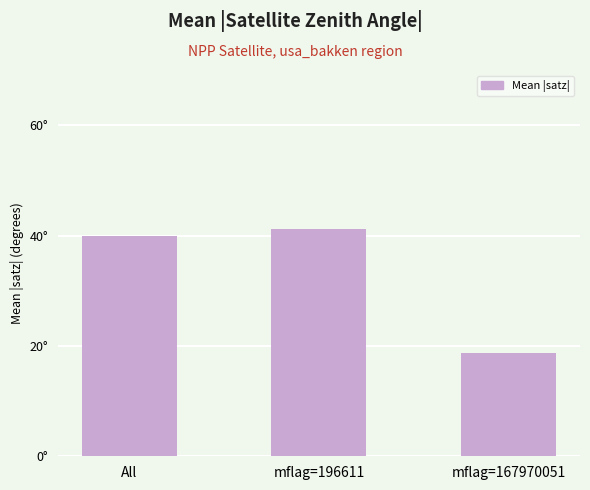

What is the change in value from All to mflag=196611?

+1.1